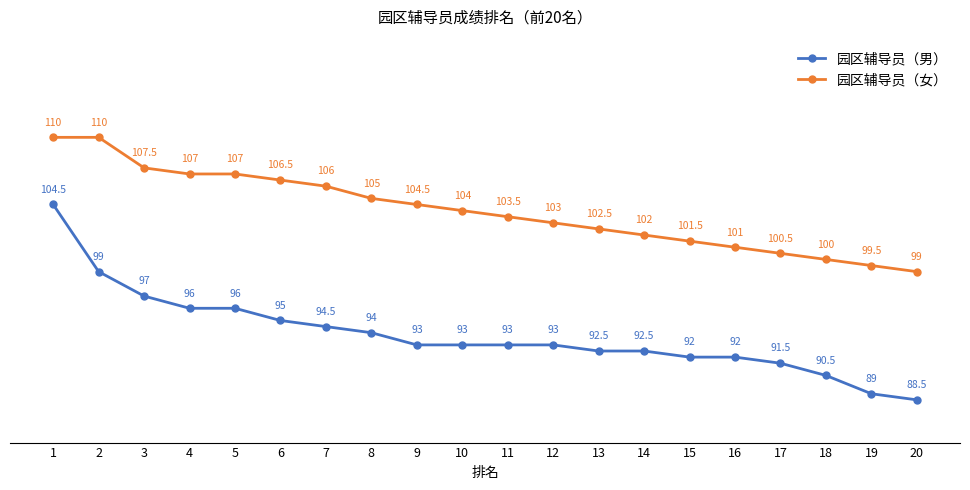

True or false: 园区辅导员（男） and 园区辅导员（女） cross at least once.

False